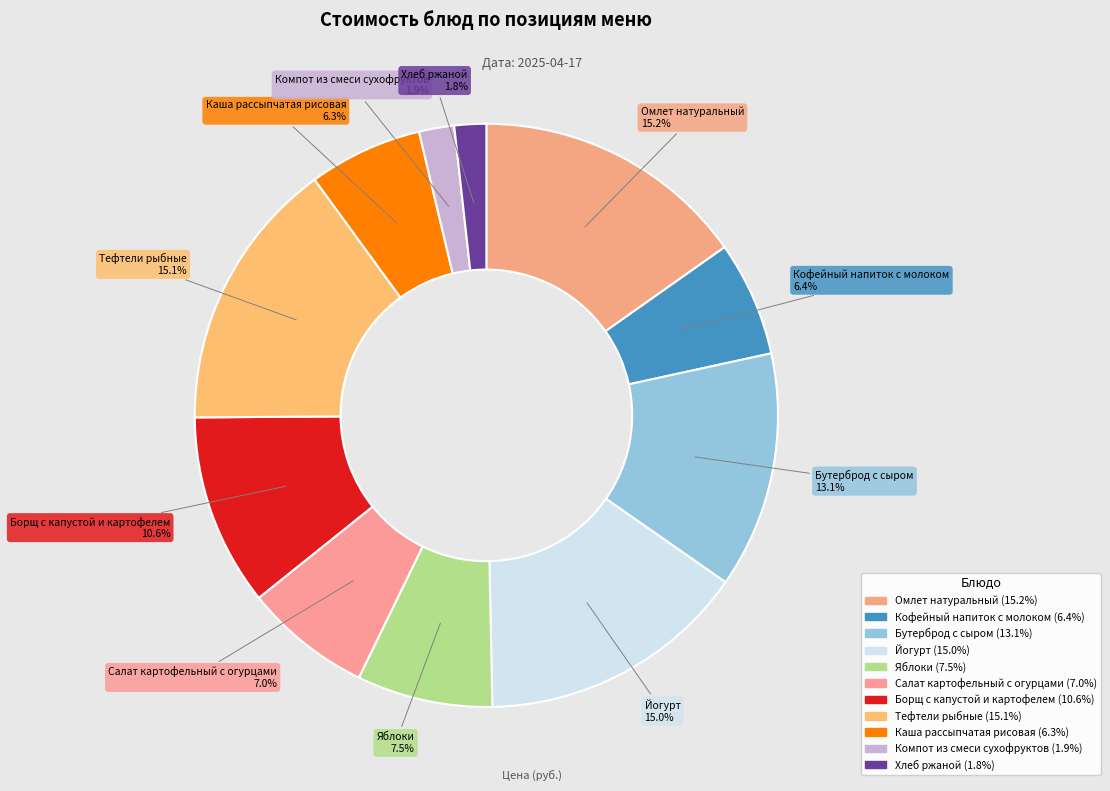

To the nearest percent, what is the difference between the Салат картофельный с огурцами and Хлеб ржаной slice percentages?

5%